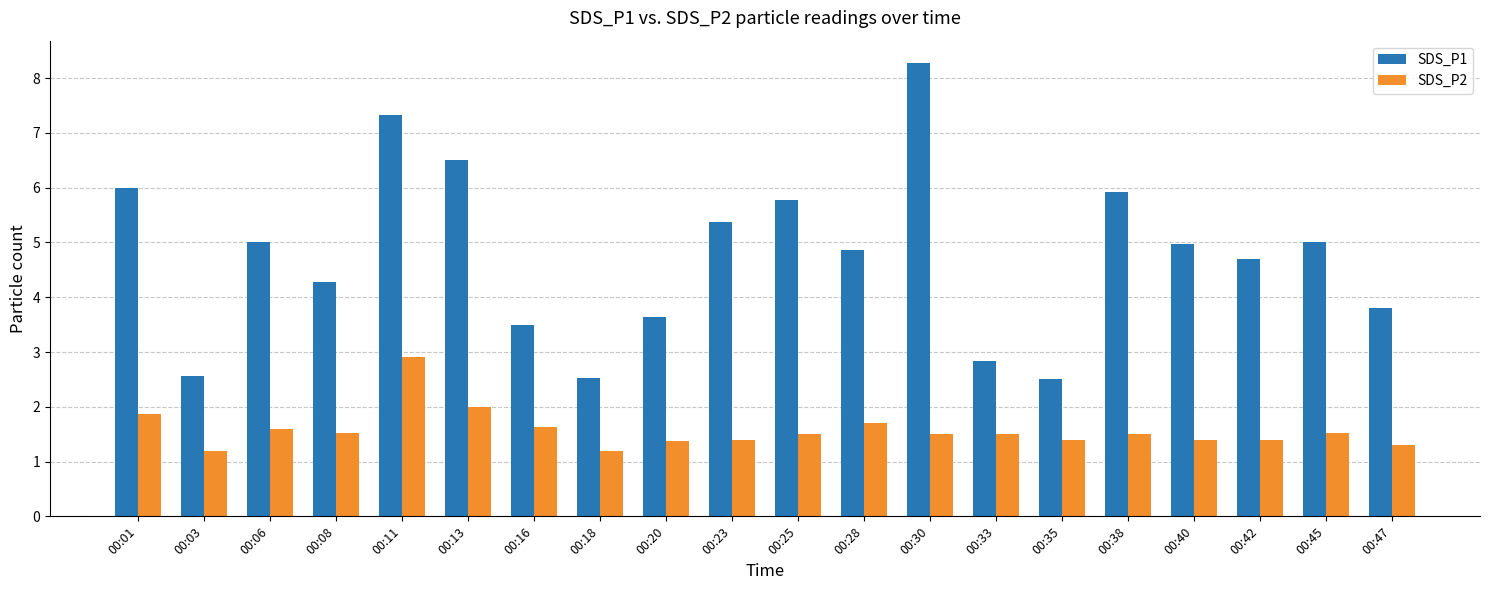

Reading left to right, list all the values displayed in this chart.

SDS_P1: 00:01=6.0	00:03=2.6	00:06=5.0	00:08=4.3	00:11=7.3	00:13=6.5	00:16=3.5	00:18=2.5	00:20=3.6	00:23=5.4	00:25=5.8	00:28=4.9	00:30=8.3	00:33=2.8	00:35=2.5	00:38=5.9	00:40=5.0	00:42=4.7	00:45=5.0	00:47=3.8
SDS_P2: 00:01=1.9	00:03=1.2	00:06=1.6	00:08=1.5	00:11=2.9	00:13=2.0	00:16=1.6	00:18=1.2	00:20=1.4	00:23=1.4	00:25=1.5	00:28=1.7	00:30=1.5	00:33=1.5	00:35=1.4	00:38=1.5	00:40=1.4	00:42=1.4	00:45=1.5	00:47=1.3